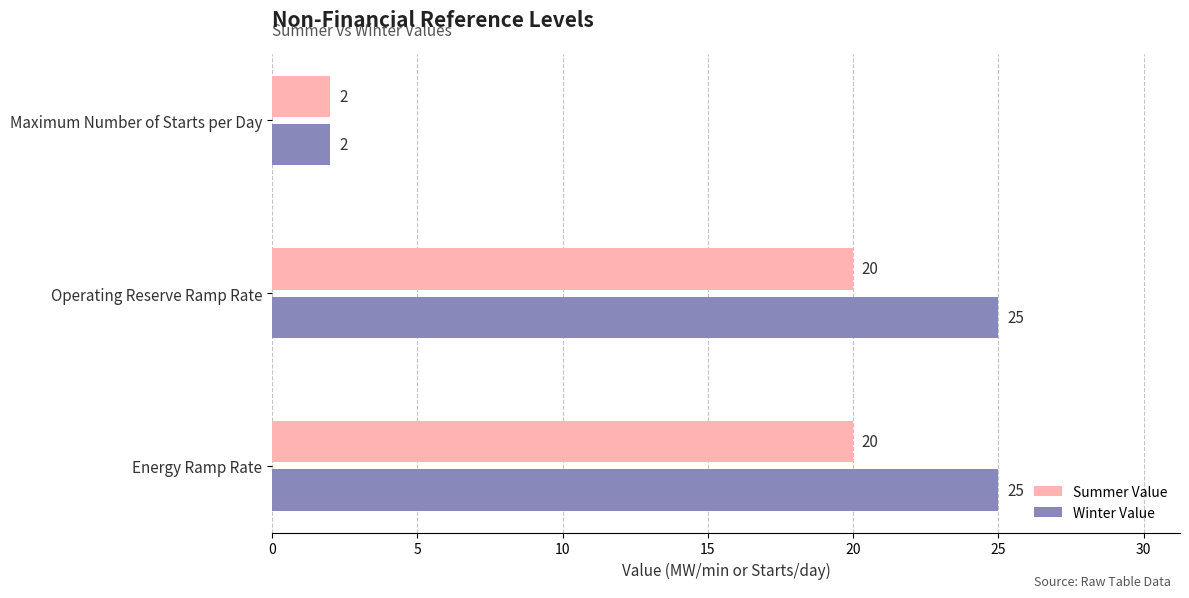

At how many categories does at least one series exceed 5?

2